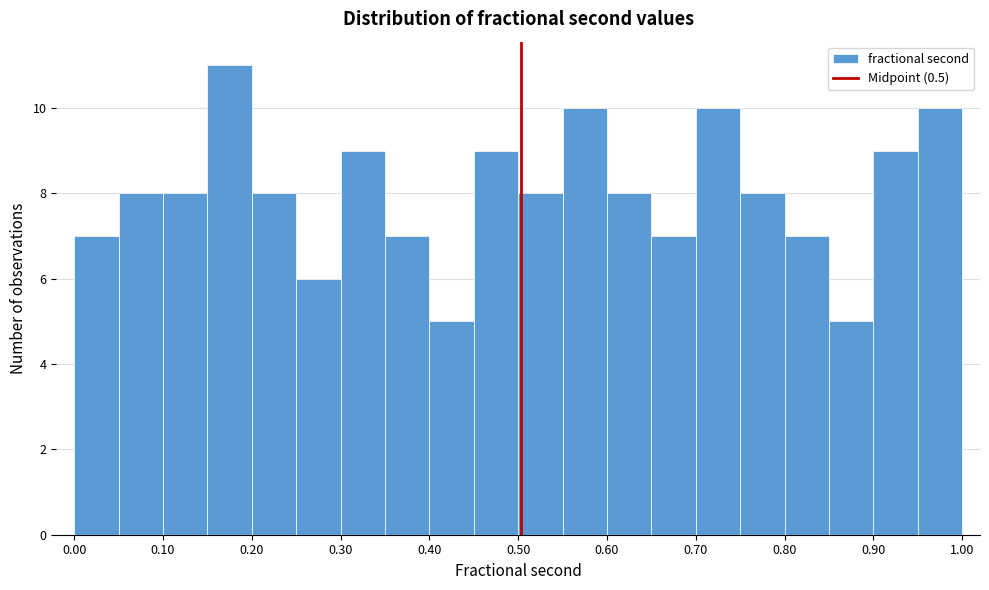

Reading left to right, list every bar in this chart as the range it spans on the x-axis followed by its height. Neither the bar edges nor the heights are printed on the chart, so give them approximately, as read against the axes.

0.00 to 0.05: 7
0.05 to 0.10: 8
0.10 to 0.15: 8
0.15 to 0.20: 11
0.20 to 0.25: 8
0.25 to 0.30: 6
0.30 to 0.35: 9
0.35 to 0.40: 7
0.40 to 0.45: 5
0.45 to 0.50: 9
0.50 to 0.55: 8
0.55 to 0.60: 10
0.60 to 0.65: 8
0.65 to 0.70: 7
0.70 to 0.74: 10
0.74 to 0.79: 8
0.79 to 0.84: 7
0.84 to 0.89: 5
0.89 to 0.94: 9
0.94 to 0.99: 10